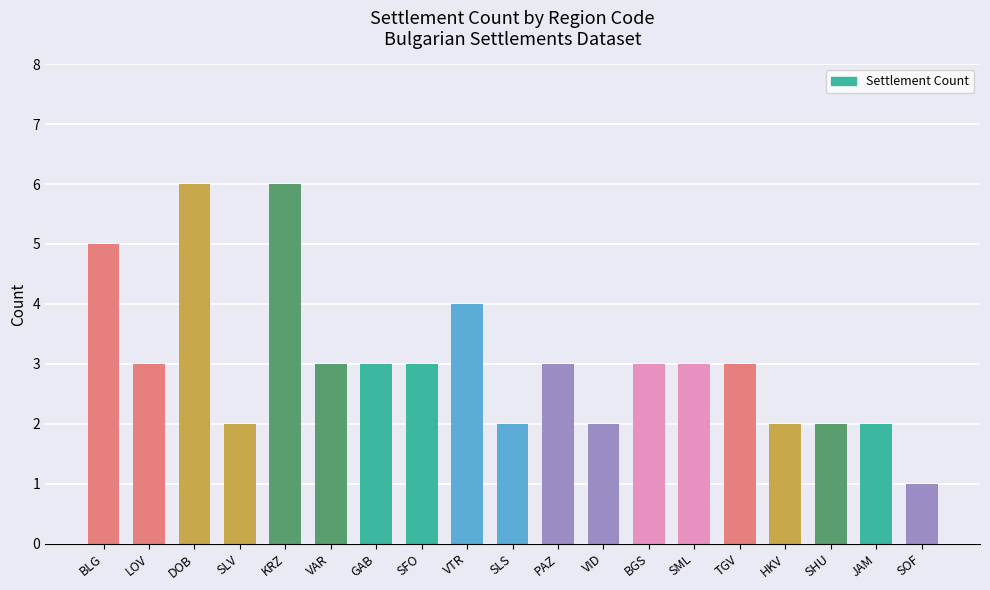

What is the label of the 17th bar from the right?

DOB